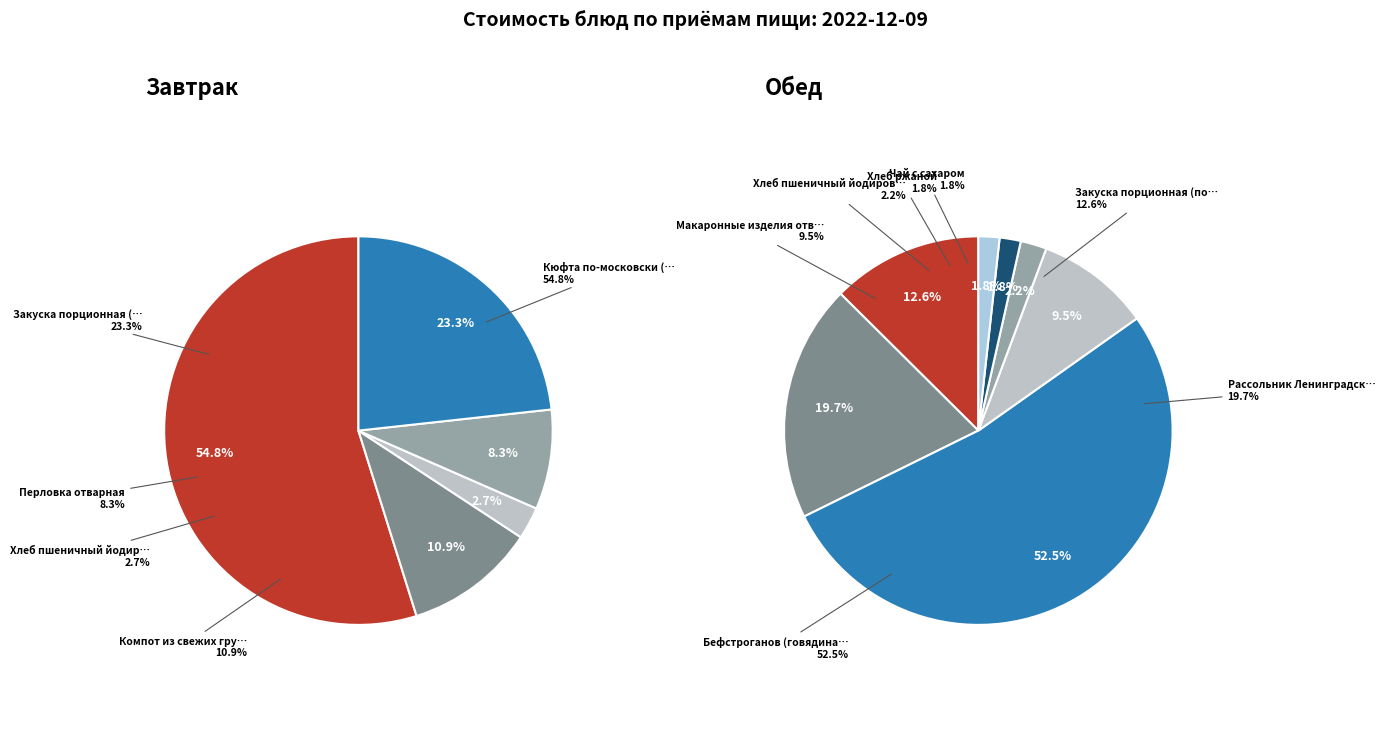

What portion of the pie excludes Перловка отварная?

91.7%